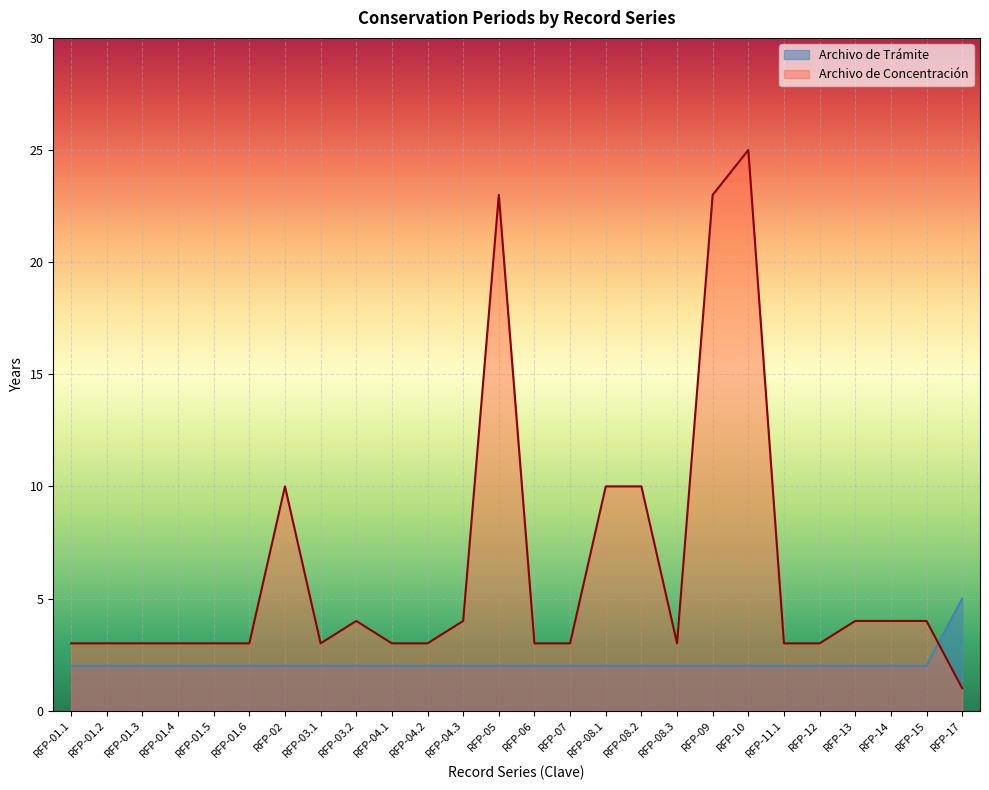

How many data points does each series have?

26